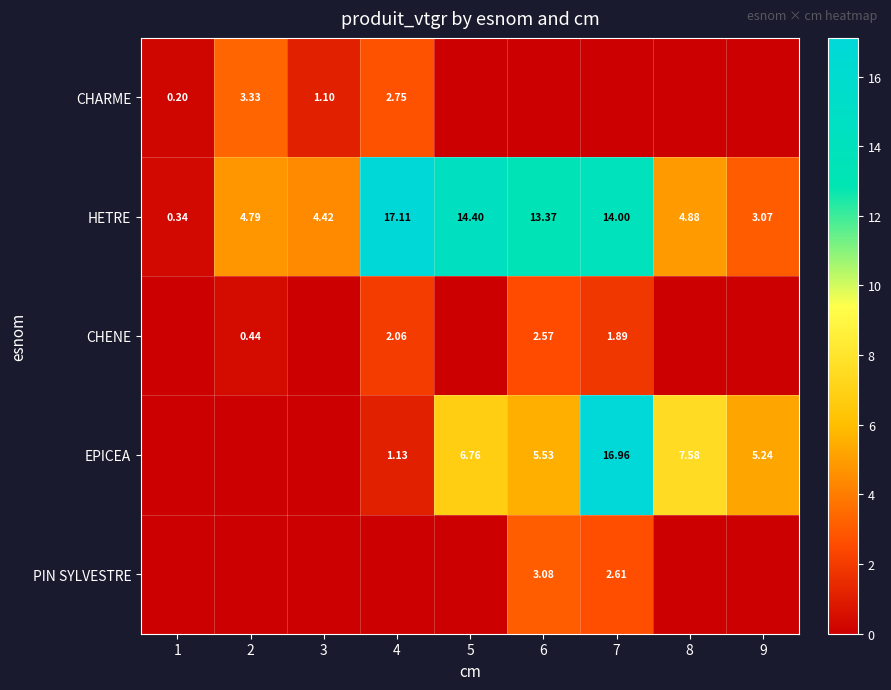

How many values in the HETRE series exceed 4?

7